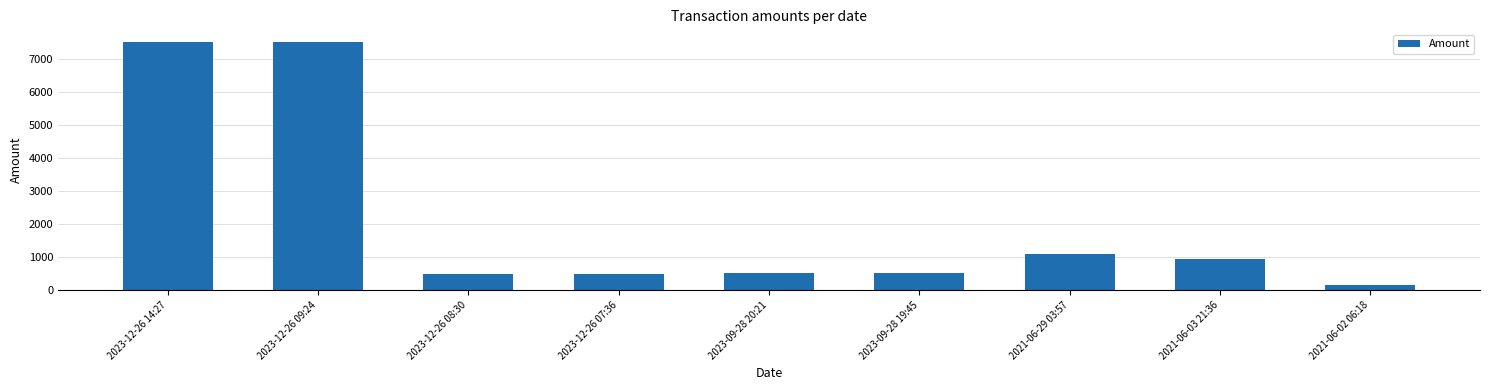

What is the maximum value shown in the chart?

7508.7